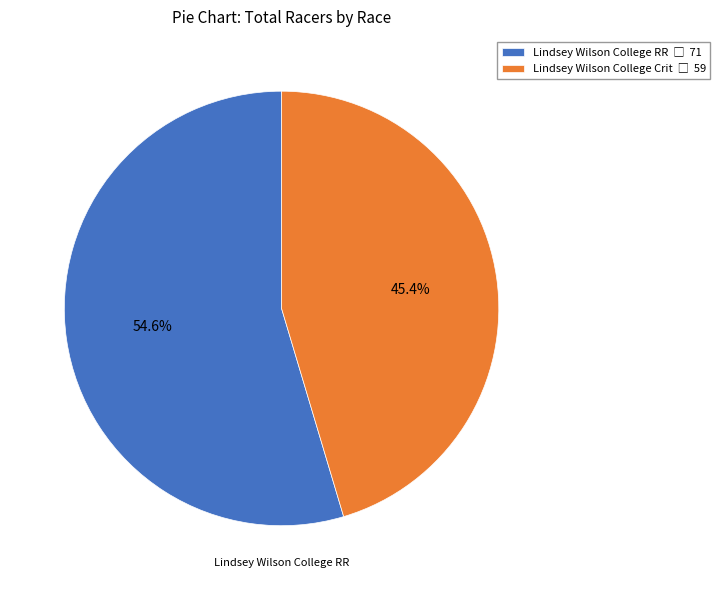

Is there a majority slice in this chart?

Yes